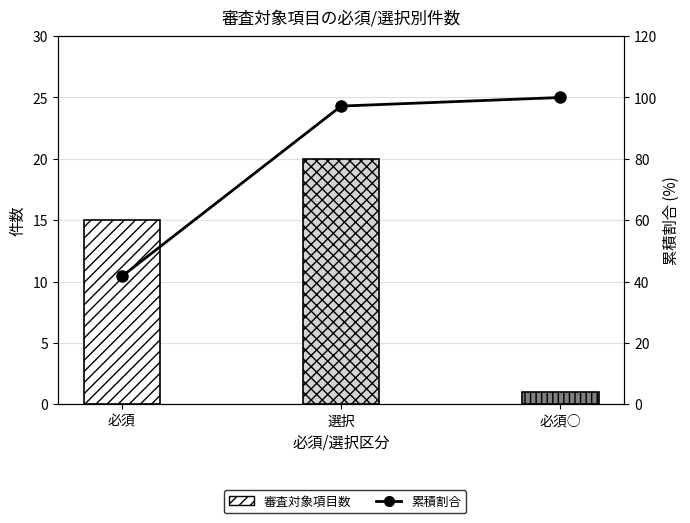

At which label does 審査対象項目数 reach its peak?

選択